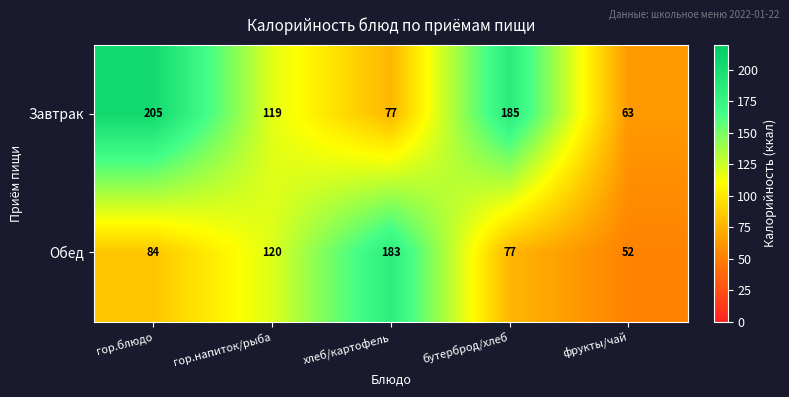

Reading left to right, transcribe all the data shown in this chart.

Завтрак: гор.блюдо=205	гор.напиток/рыба=119	хлеб/картофель=77	бутерброд/хлеб=185	фрукты/чай=63
Обед: гор.блюдо=84	гор.напиток/рыба=120	хлеб/картофель=183	бутерброд/хлеб=77	фрукты/чай=52